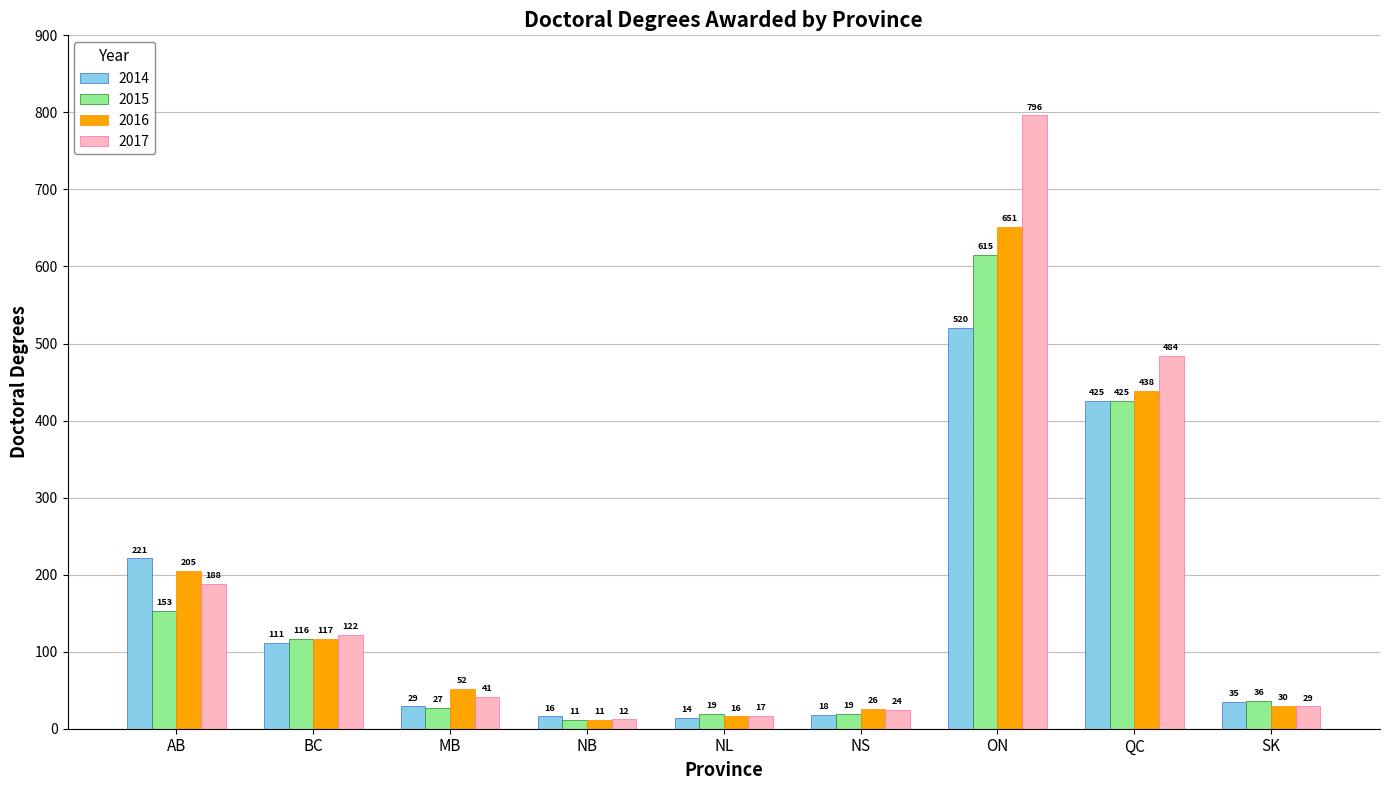

What are all the series names shown in the legend?

2014, 2015, 2016, 2017